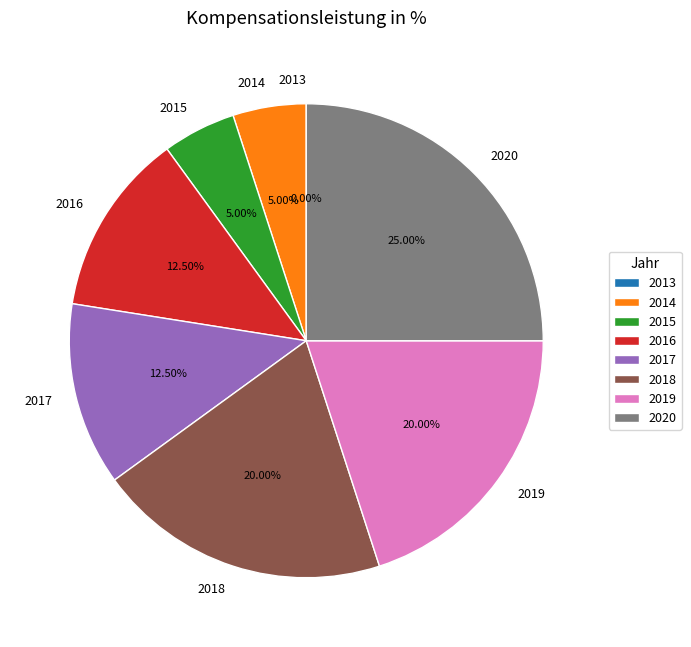

To the nearest percent, what is the combined percentage of 2017 and 2013?

12%